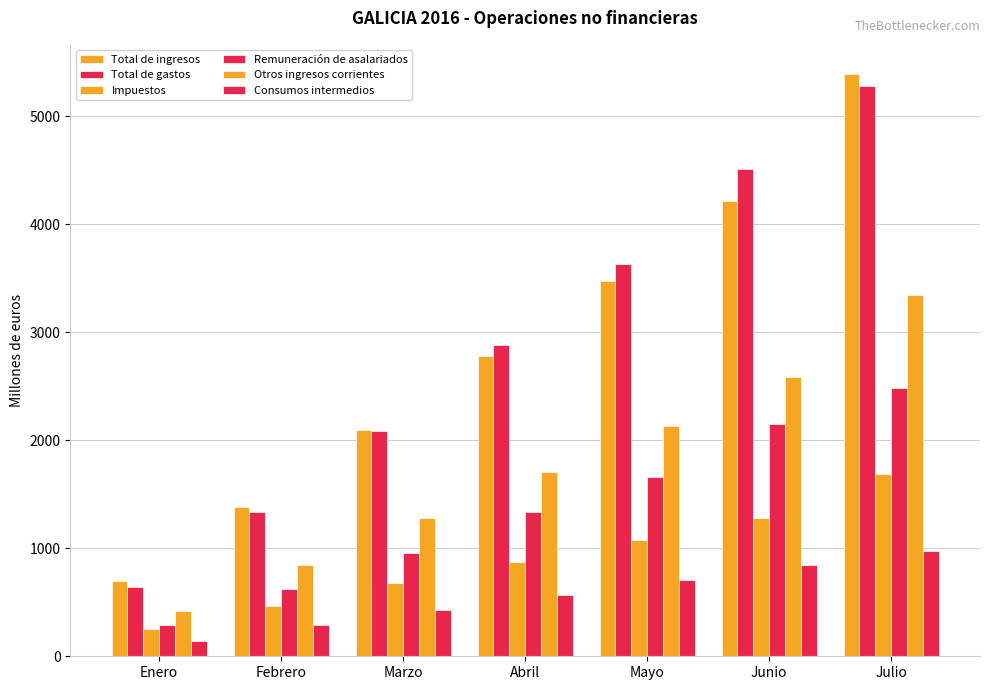

Does the chart contain any negative values?

No